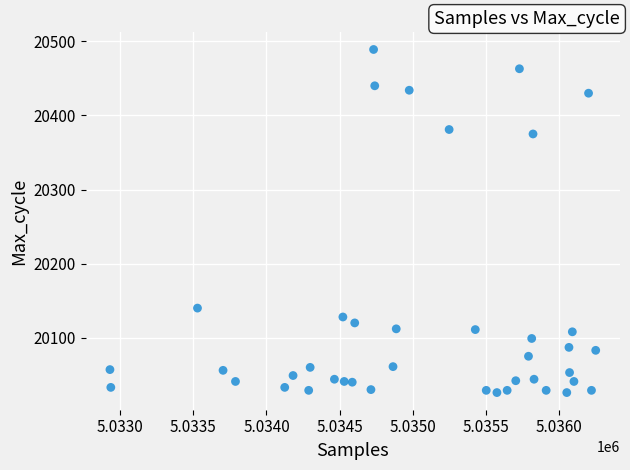

What is the range of Y values (max minus min)?

463